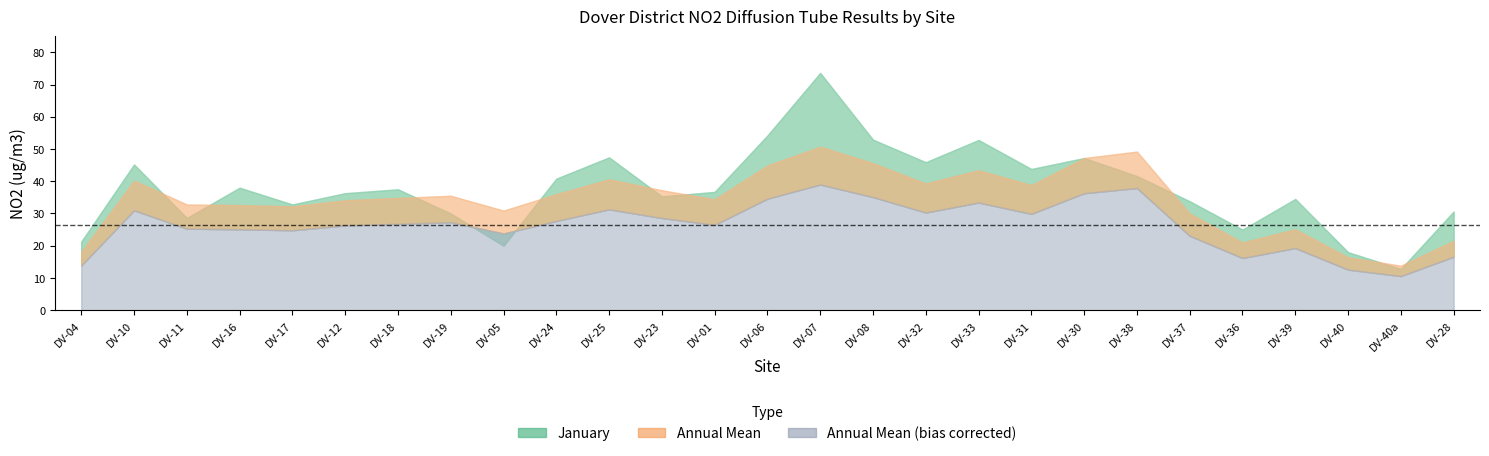

True or false: Annual Mean bias corrected and Annual Mean cross at least once.

False